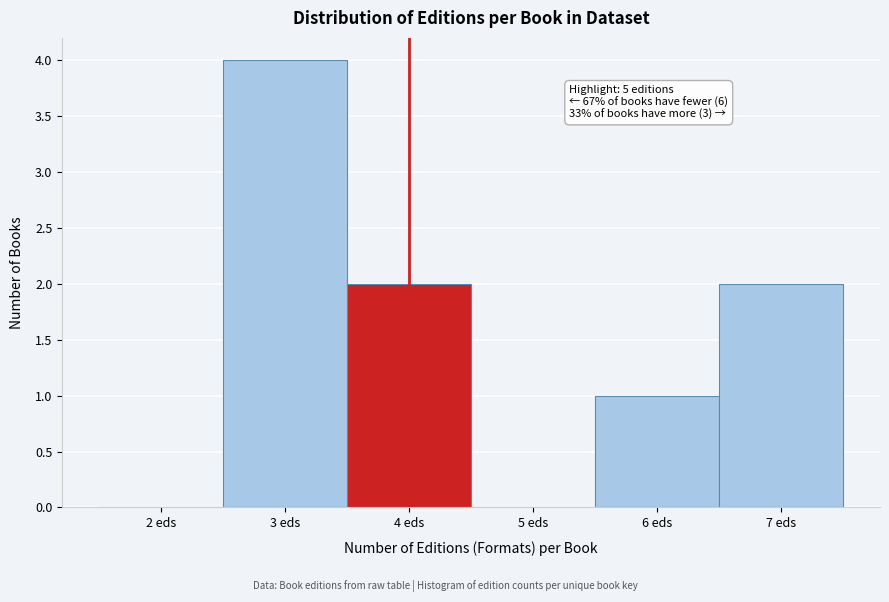

Reading right to left, what are all the values shown in this chart?

7 eds=2	6 eds=1	5 eds=0	4 eds=2	3 eds=4	2 eds=0